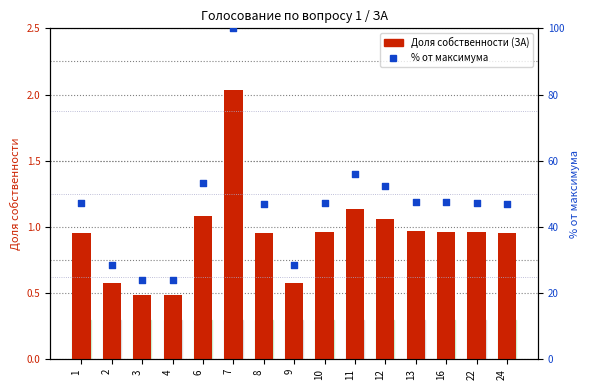

At which category is the sum across all series the highest?

7